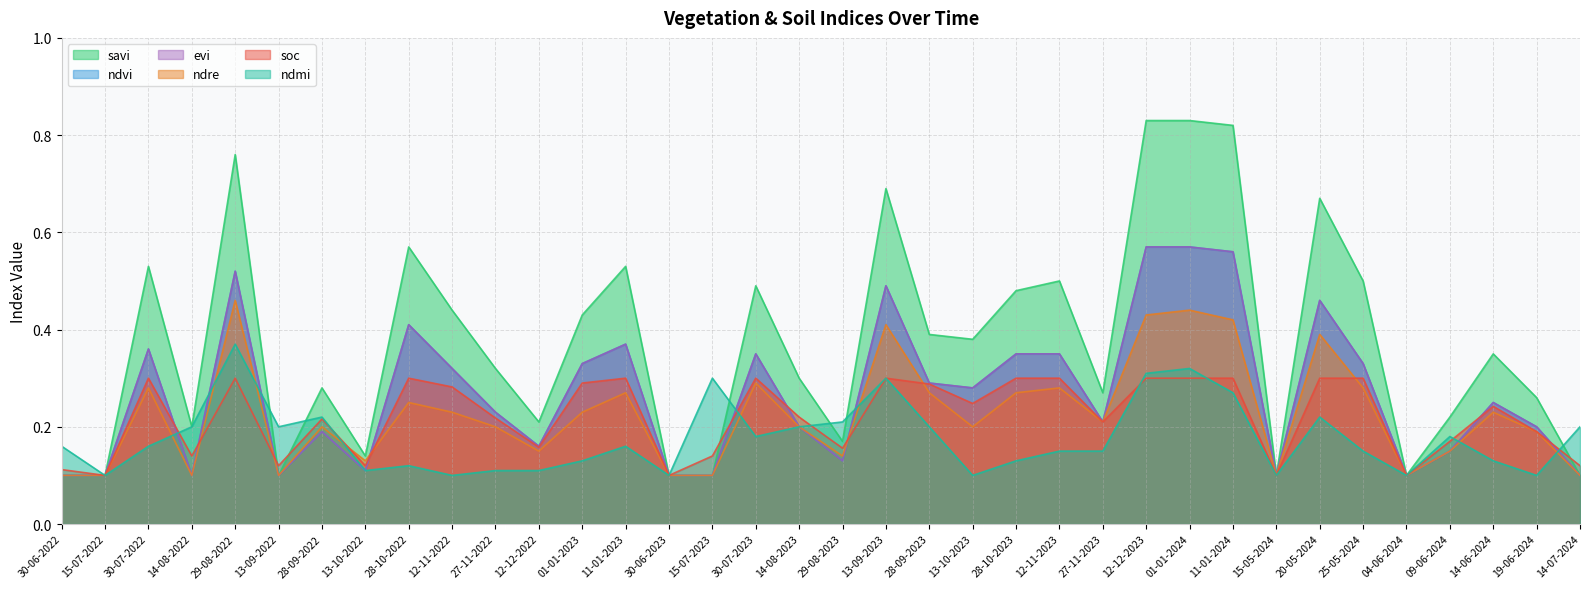

At how many categories does at least one series exceed 0?

36